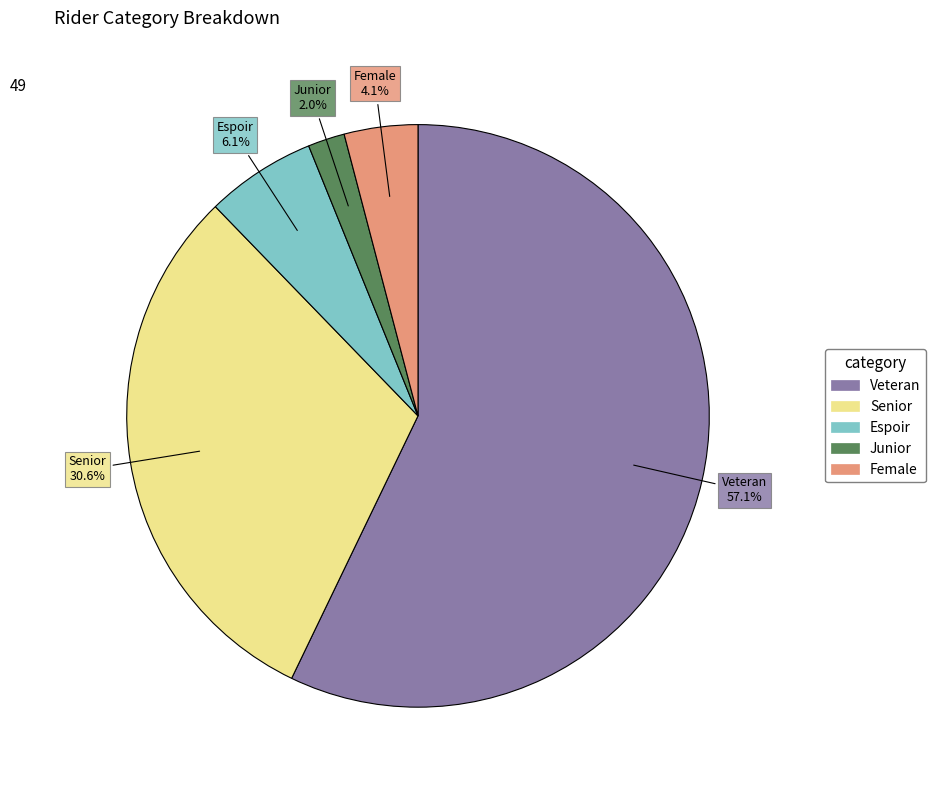

To the nearest percent, what portion does Veteran represent?

57%